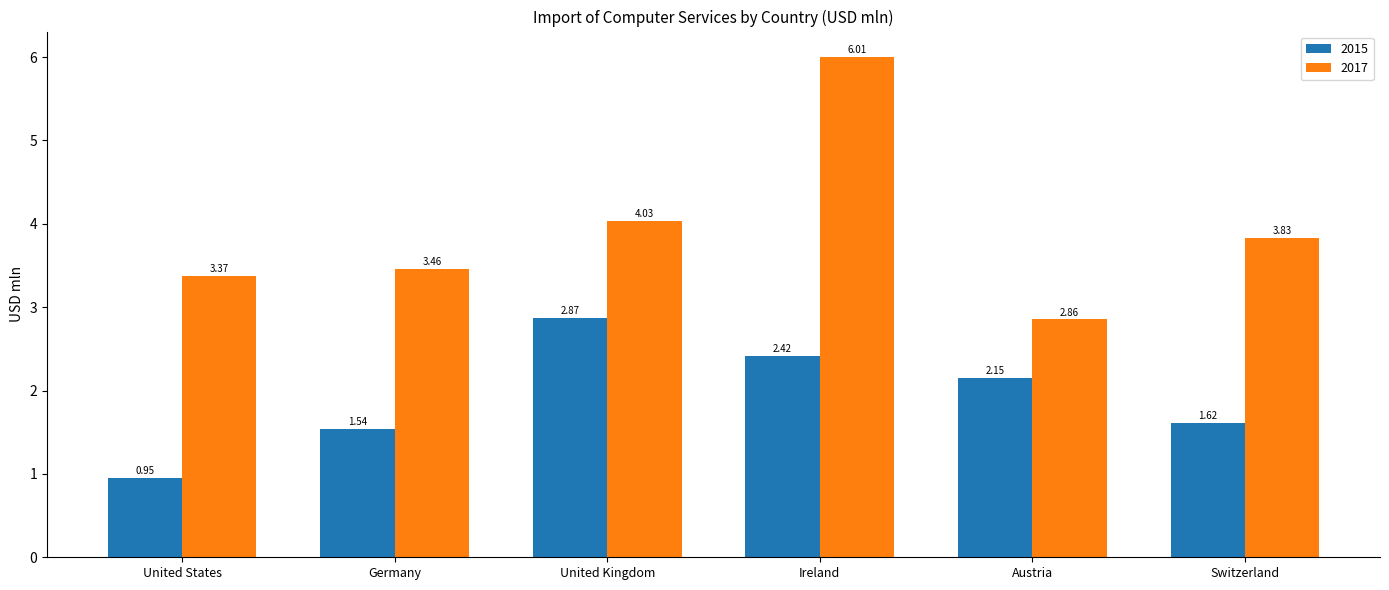

What is the difference between the highest and lowest values at Ireland?

3.6